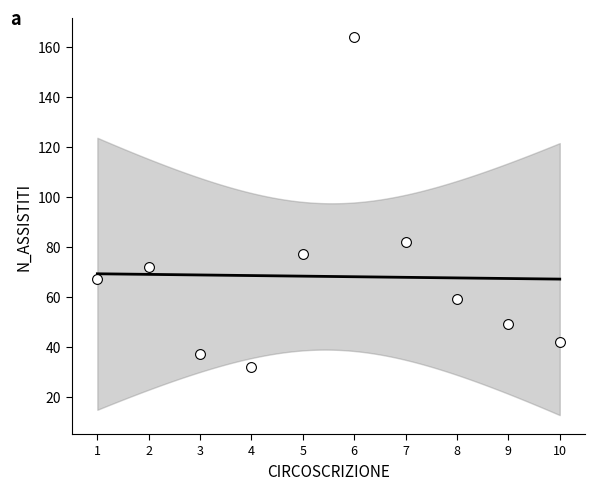

What is the range of X values (max minus min)?

9